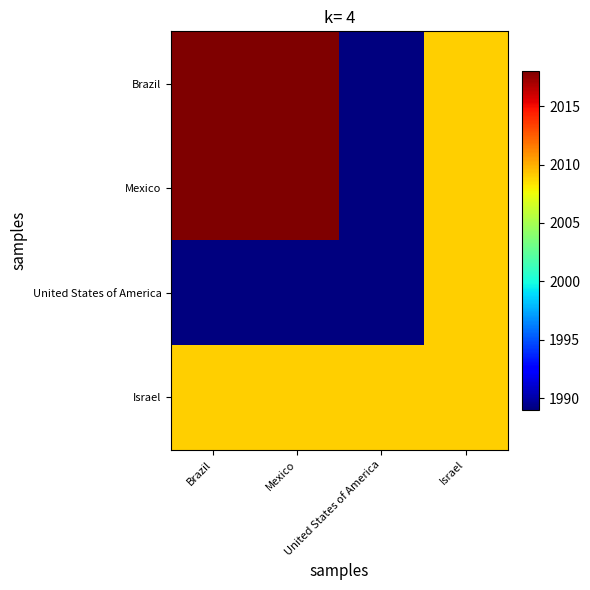

Count the number of categories in the chart.

4